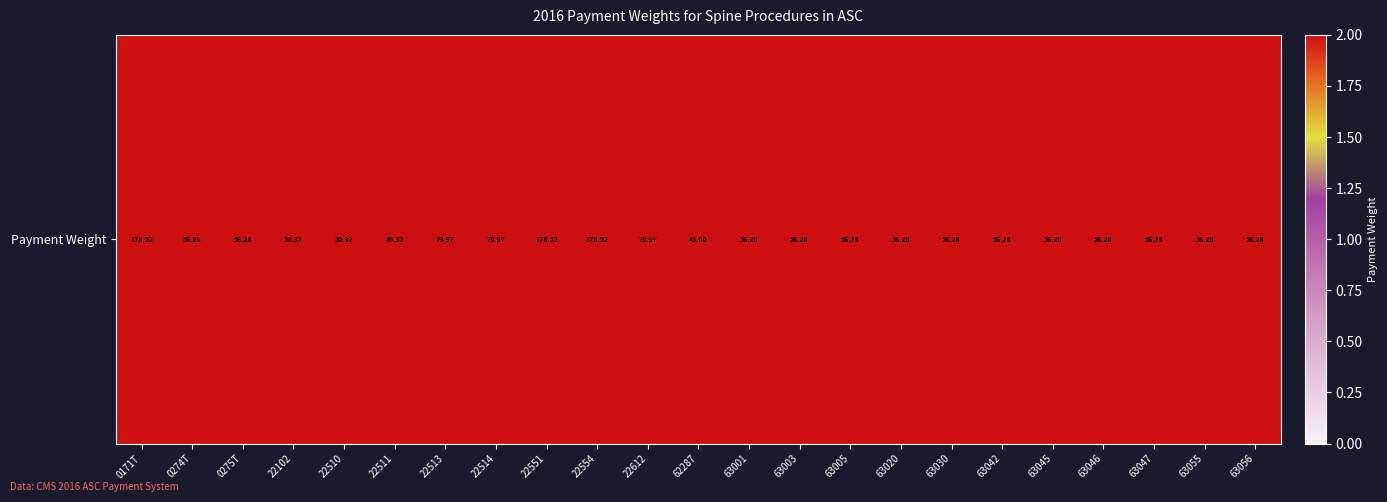

Count the number of values greater than 56.

19